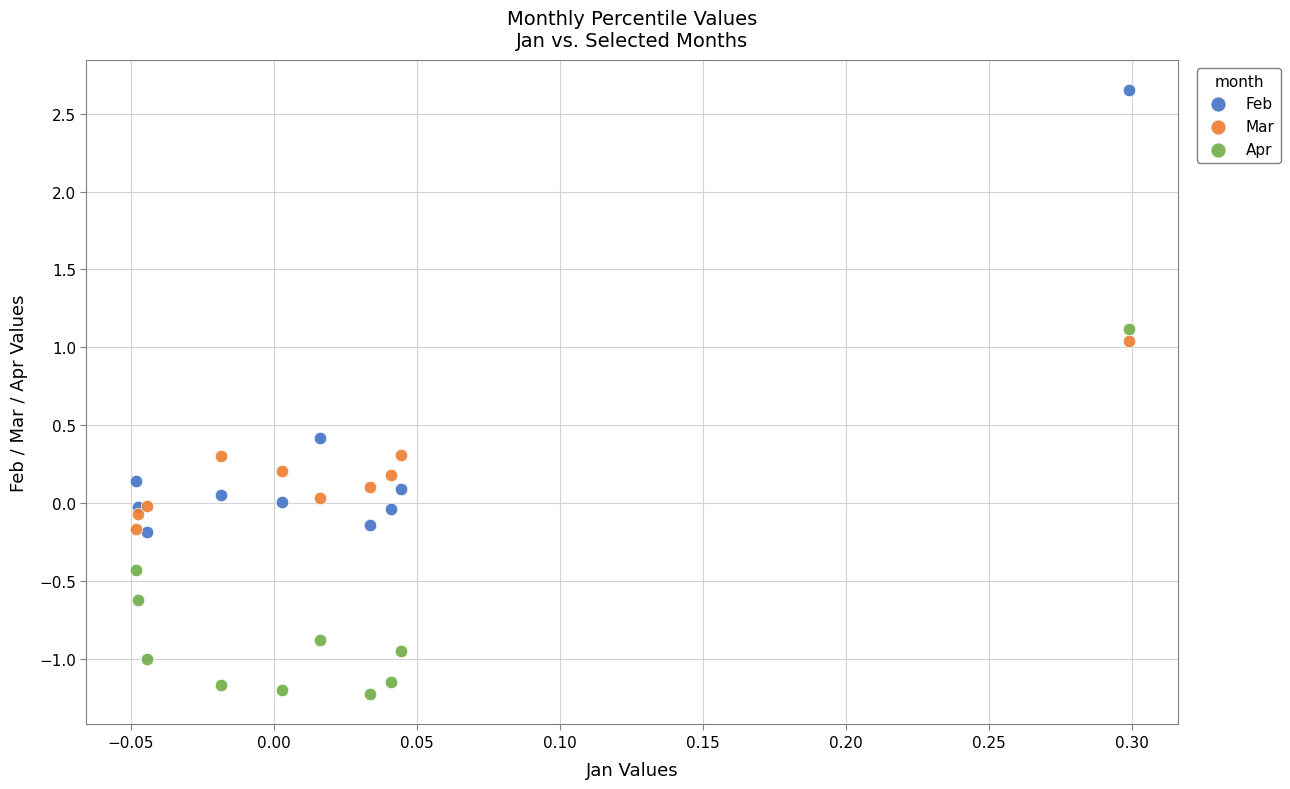

Which series contains the lowest Y value?

Apr